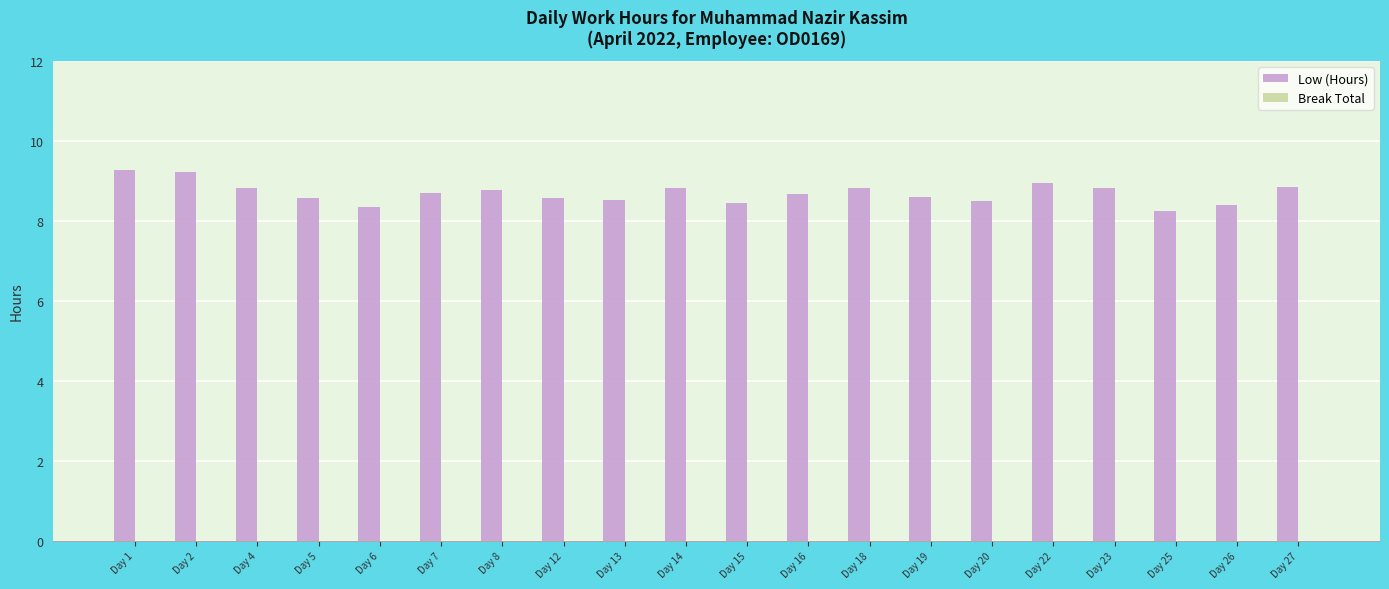

How many series are shown in this chart?

1